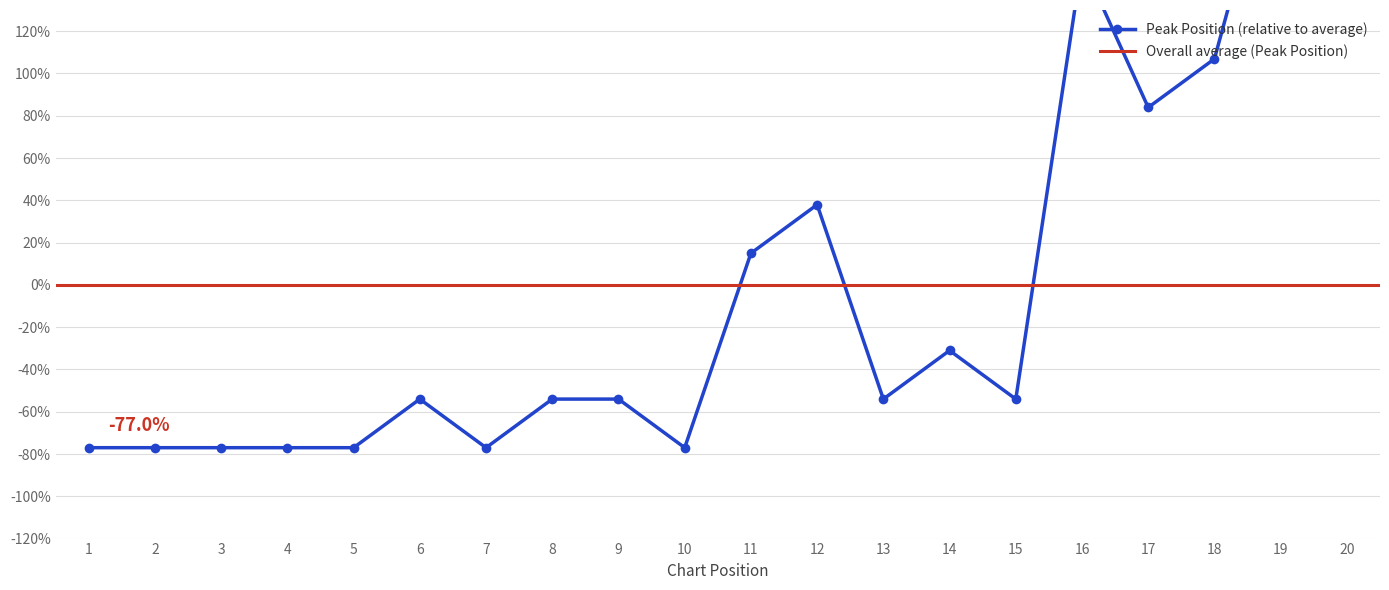

What is the ratio of the value at 16 to the value at 20?

0.7